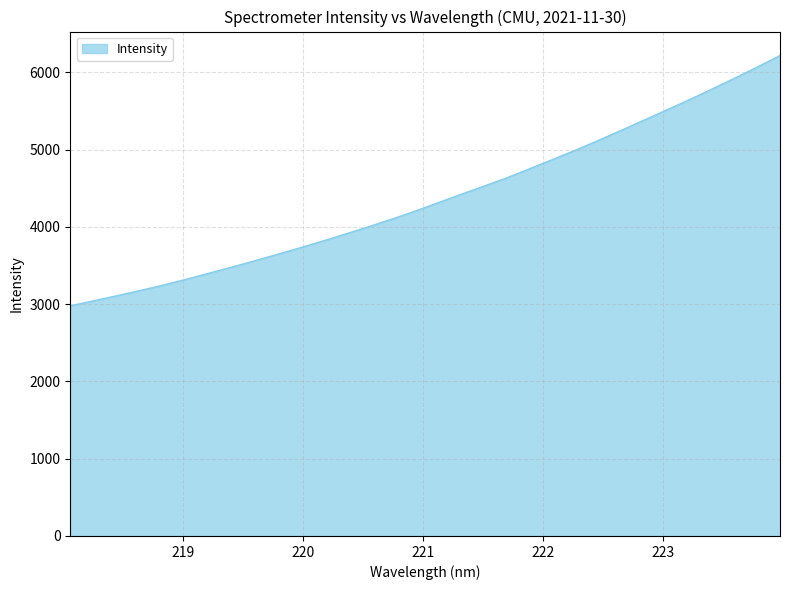

What is the difference between the maximum and minimum values?

3238.8